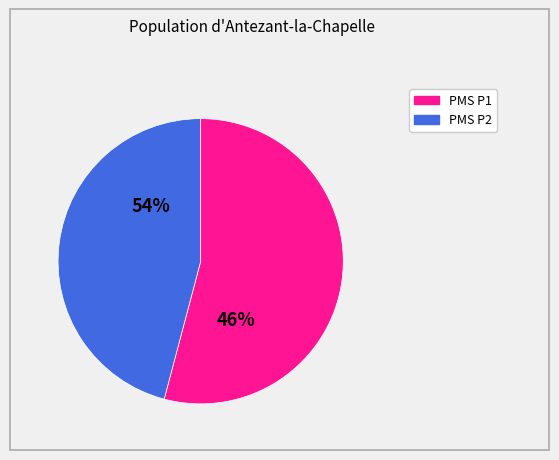

How many slices are in this pie chart?

2